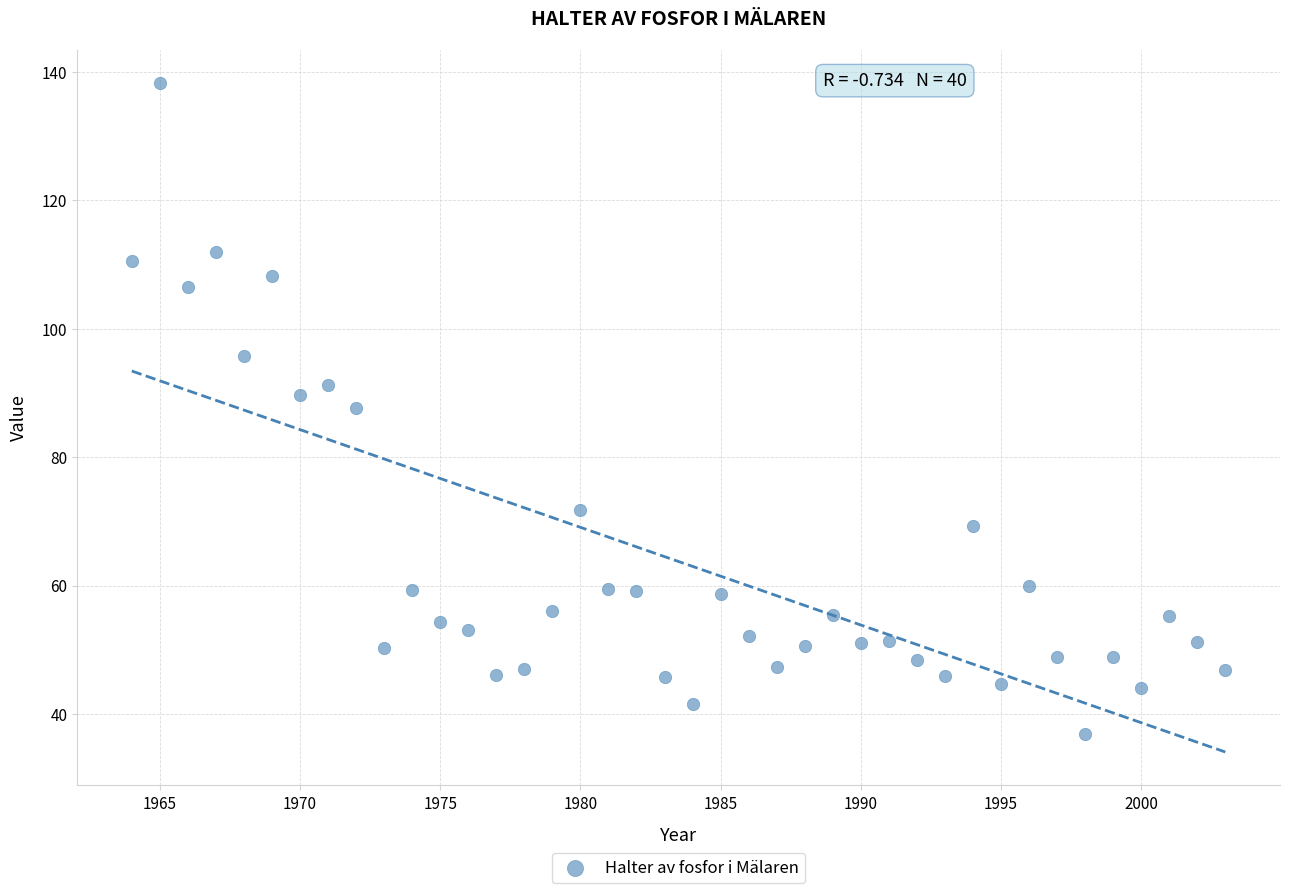

What is the range of Y values (max minus min)?

101.5